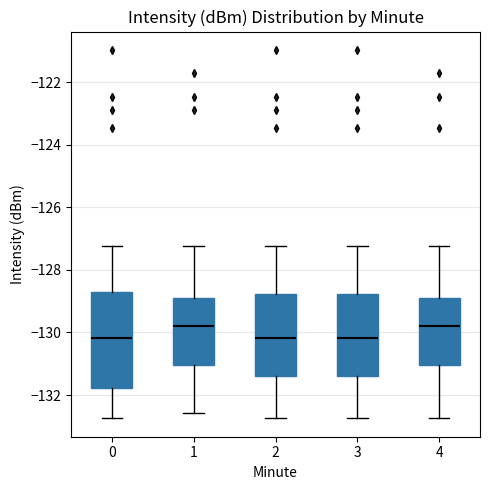

Where does the upper whisker of the box at x = 4 end on the y-axis? The values are not printed on the chart, so give them approximately, as read against the axis.

-127.2